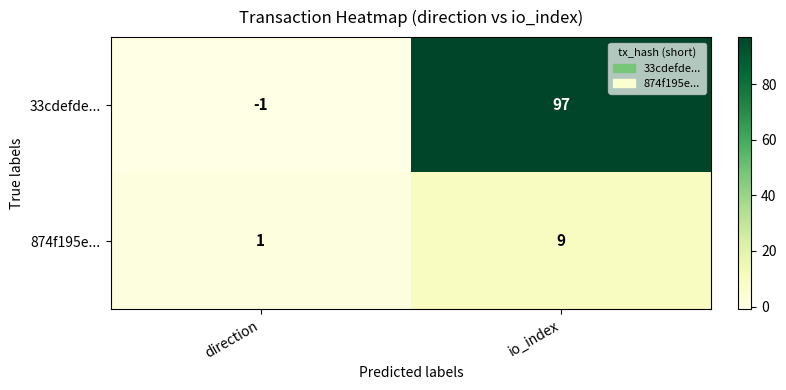

At which category does the chart reach its minimum across all series?

direction